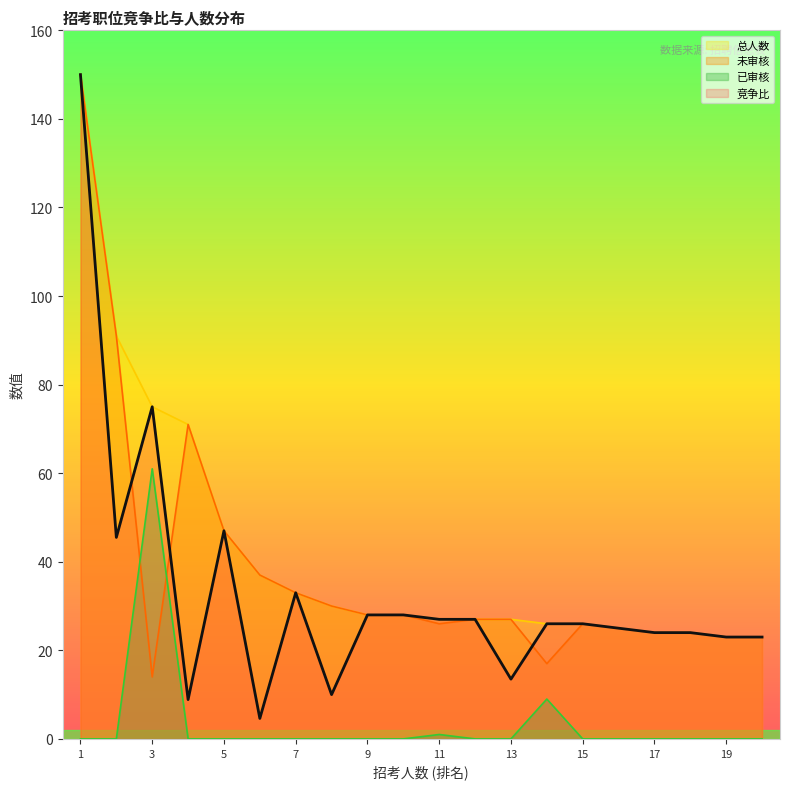

True or false: 未审核 has more than 0 interior local peaks.

True